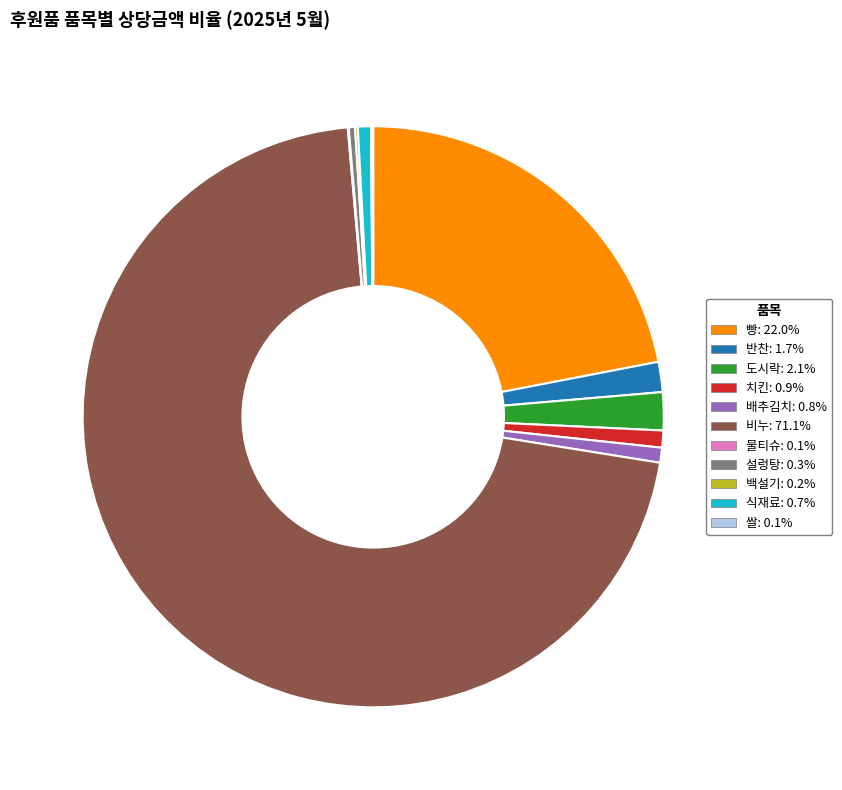

Is there any slice that represents more than half of the pie?

Yes